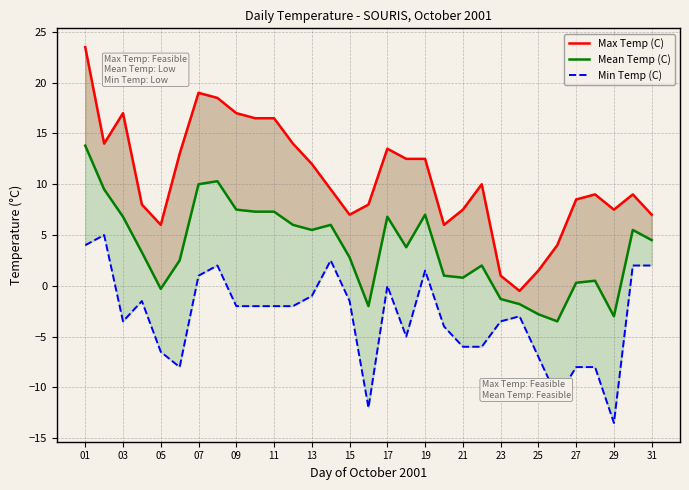

True or false: Mean Temp (C) has more than 2 interior local peaks.

True